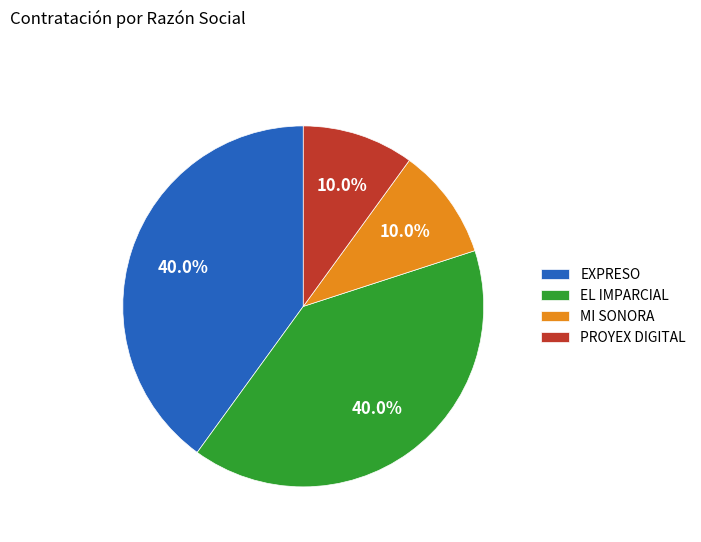

True or false: EXPRESO accounts for 53% of the total.

False